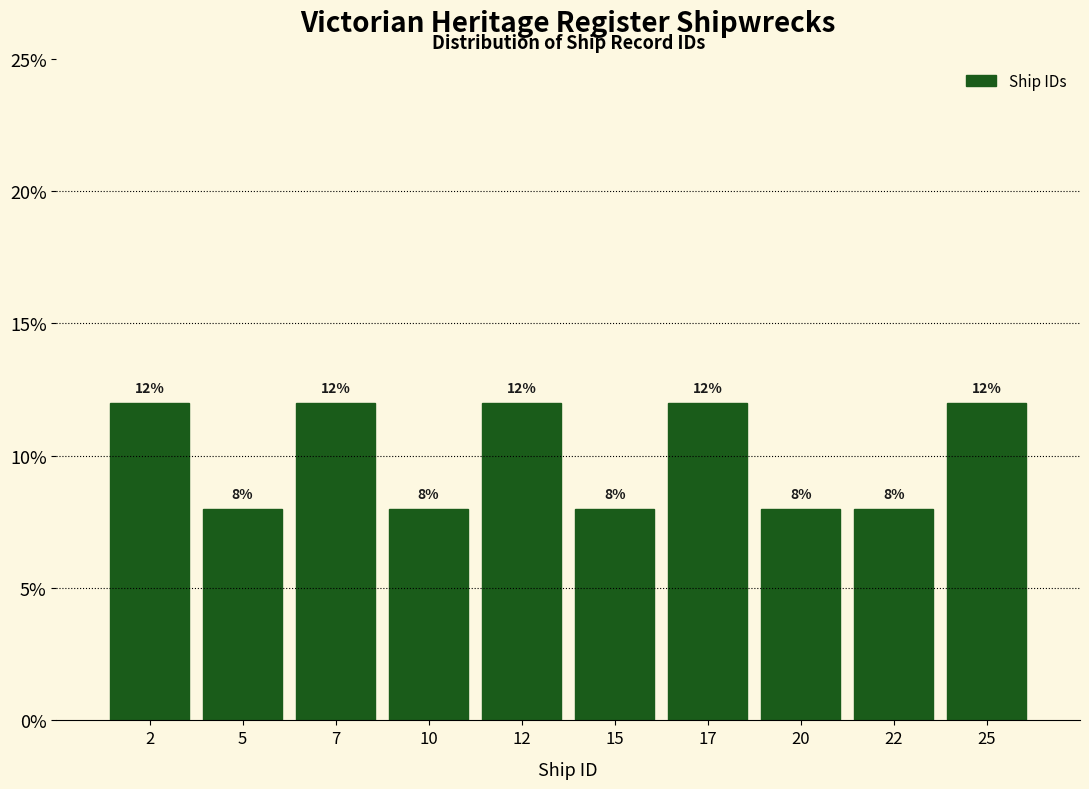

Reading left to right, list every bar in this chart as the range it spans on the x-axis followed by its height.

1.0 to 3.5: 12
3.5 to 6.0: 8
6.0 to 8.5: 12
8.5 to 11.0: 8
11.0 to 13.5: 12
13.5 to 16.0: 8
16.0 to 18.5: 12
18.5 to 21.0: 8
21.0 to 23.5: 8
23.5 to 26.0: 12